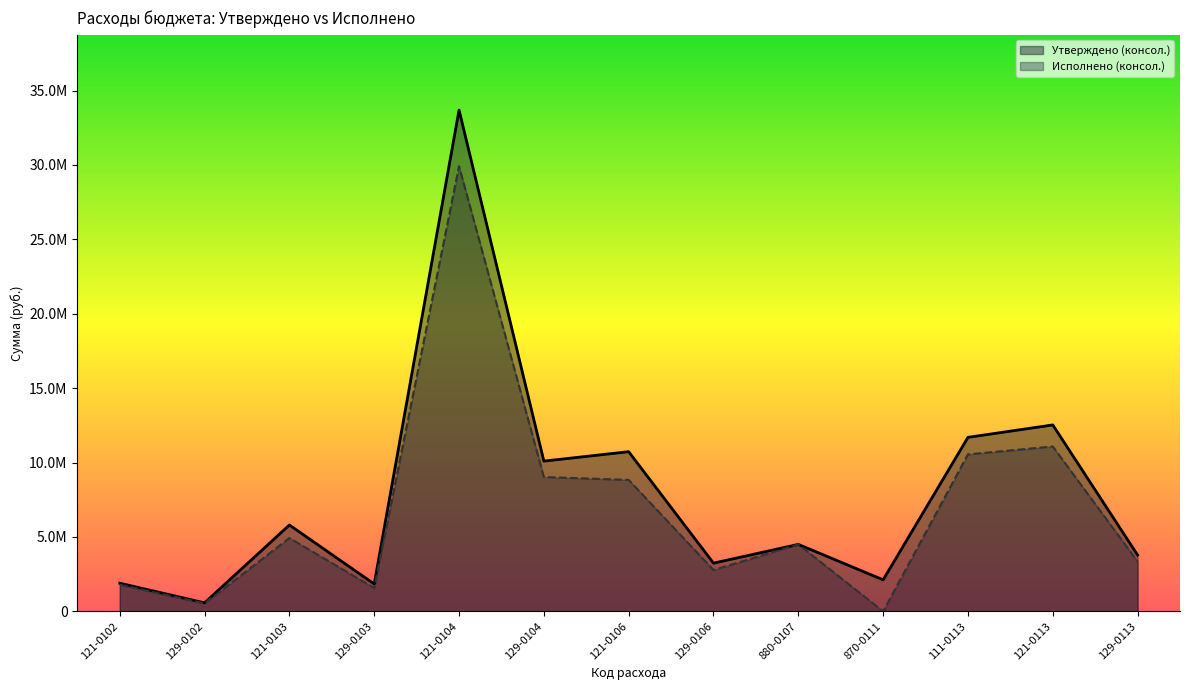

What is the total value across all series at 129-0103?

3406218.9